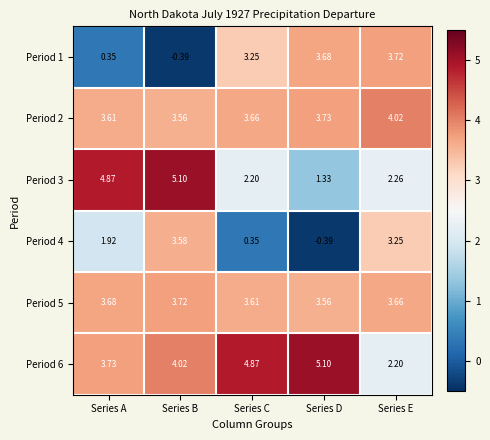

Rank the categories by Period 4 value from highest to lowest.

Series B, Series E, Series A, Series C, Series D